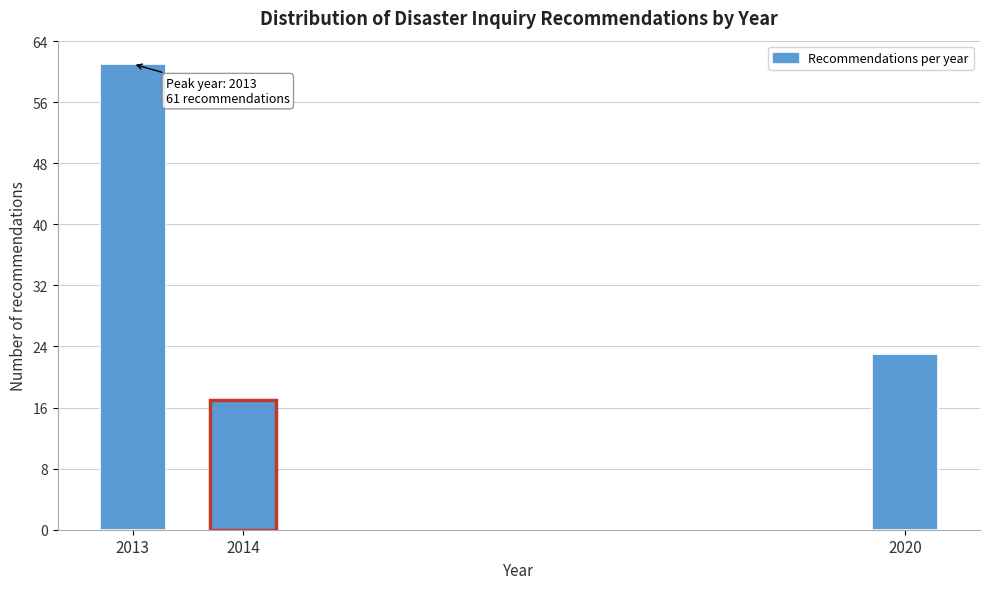

Reading left to right, transcribe all the data shown in this chart.

61	17	23